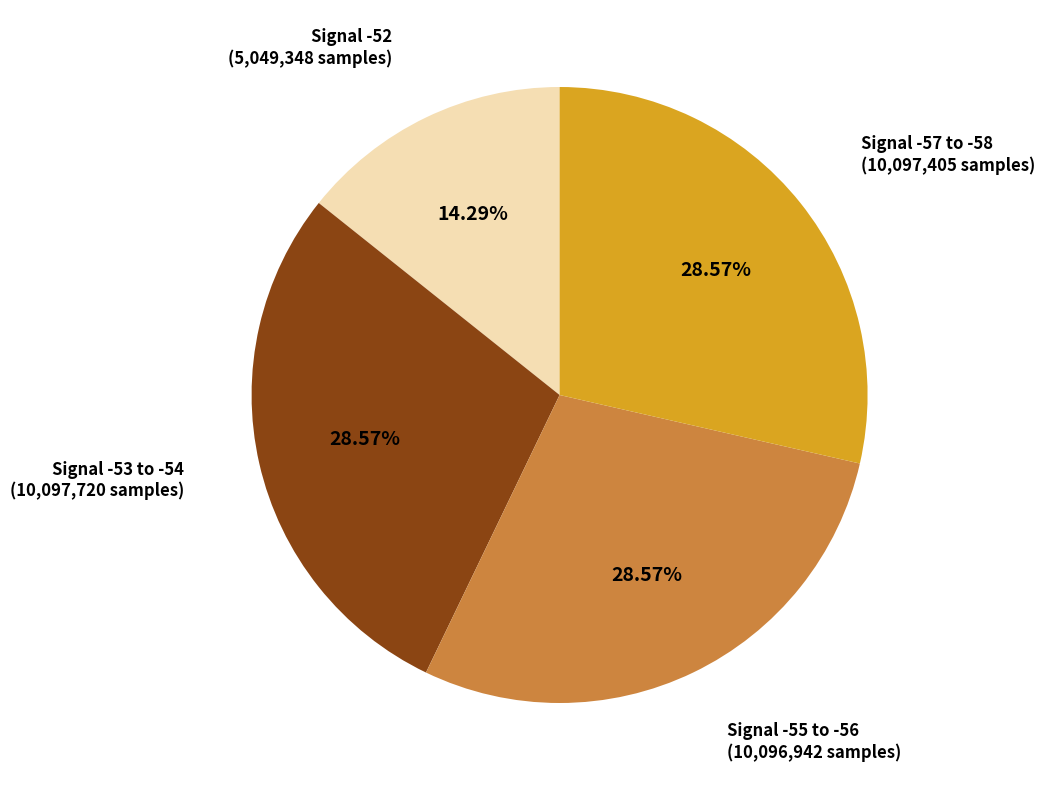

Is there any slice that represents more than half of the pie?

No